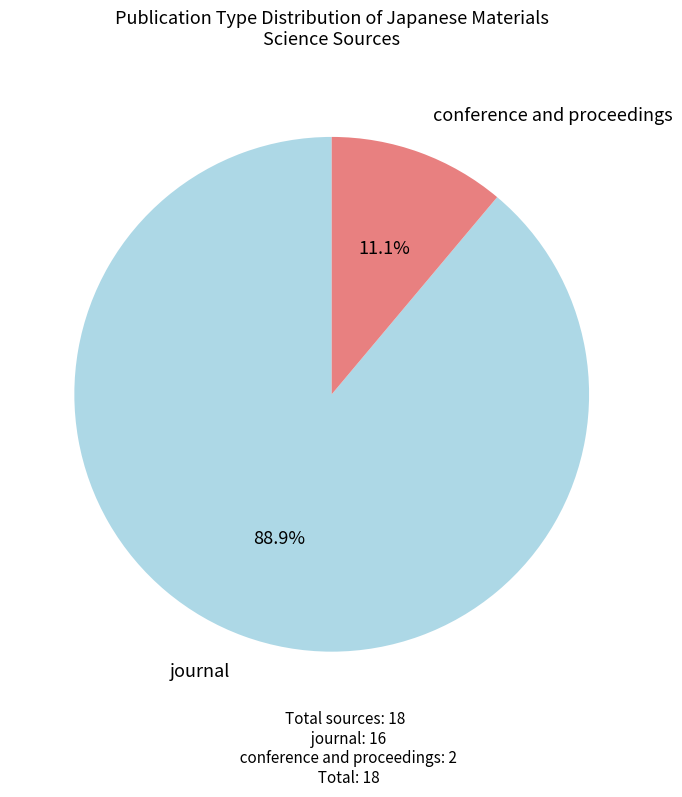

Is there any slice that represents more than half of the pie?

Yes